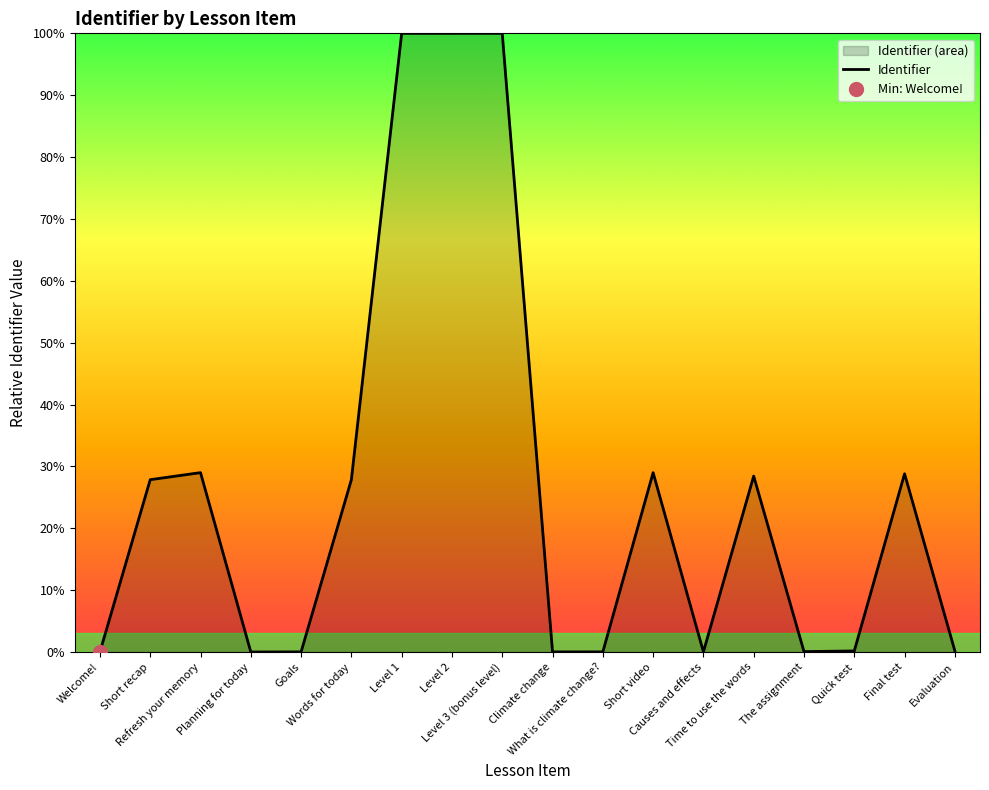

How many values are above zero?

17